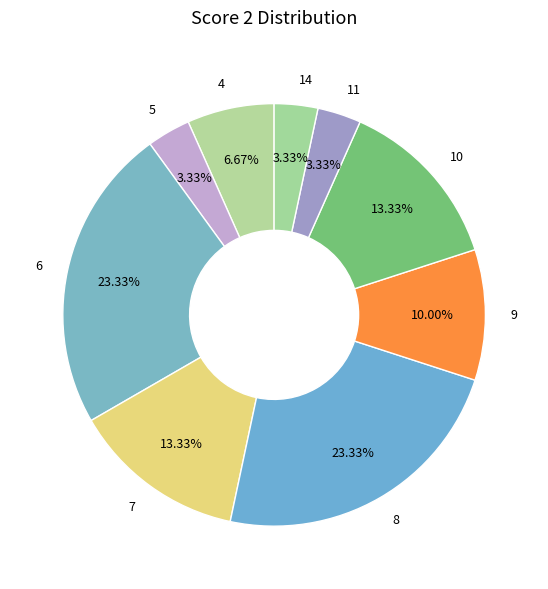

Does 10 represent more than half of the total?

No